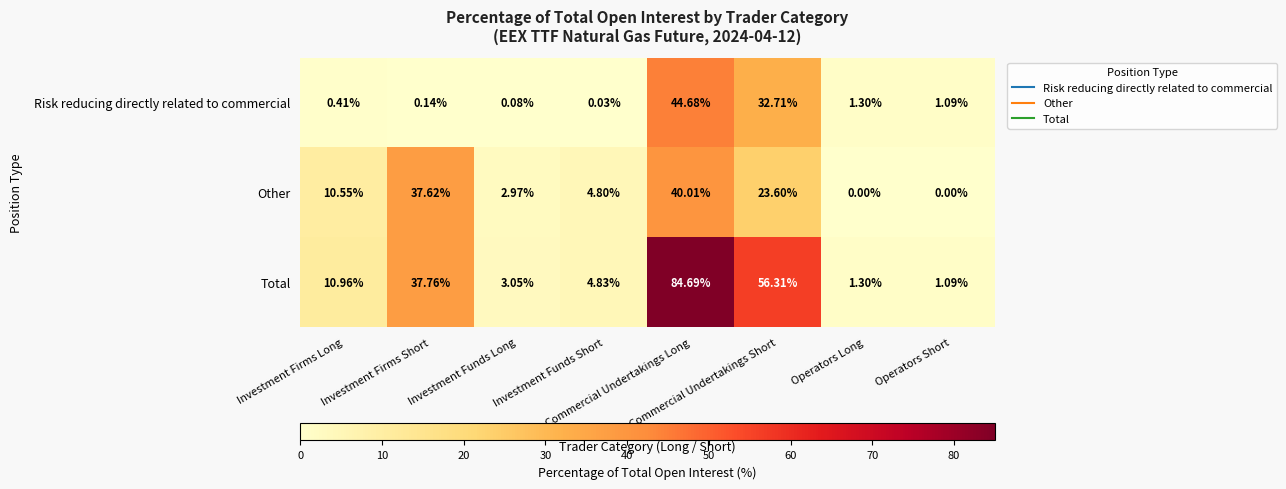

Between Investment Funds Short and Operators Short, which series saw the biggest shift?

Other